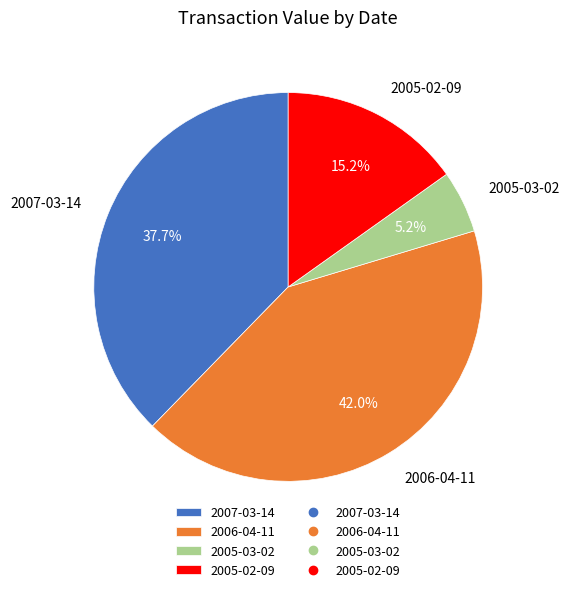

How many slices are in this pie chart?

4